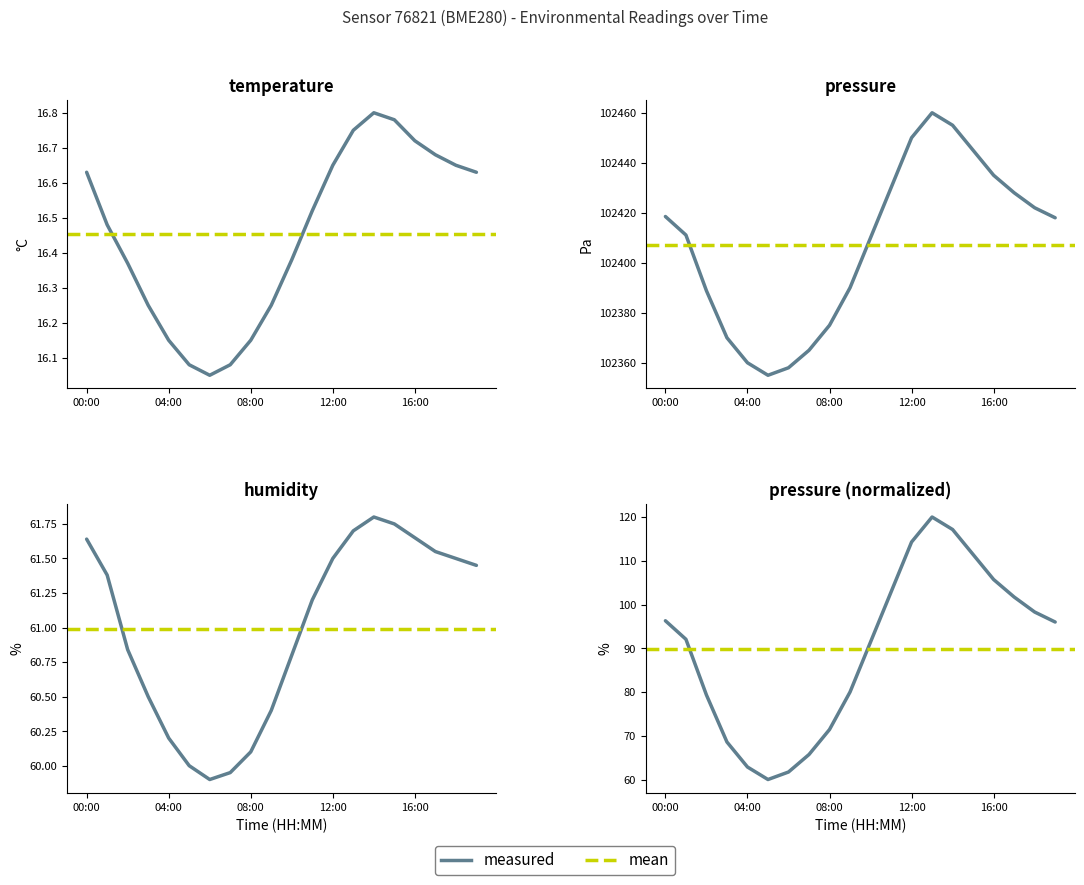

Is it true that pressure equals 142711.2 at 9?

False